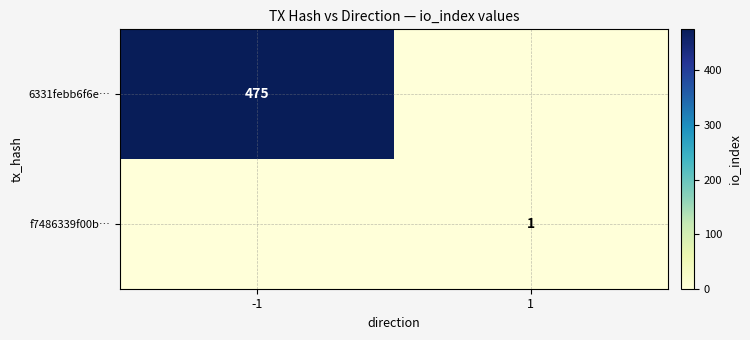

The value of 6331febb6f6e… at -1 is 475. True or false?

True